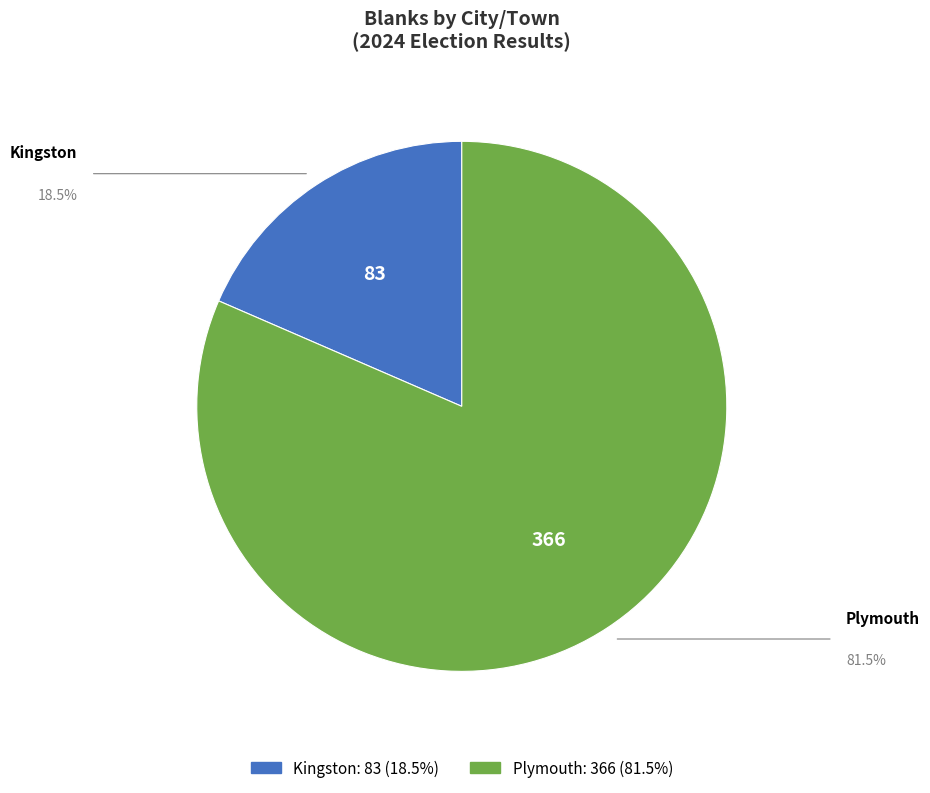

Which category accounts for the majority?

Plymouth